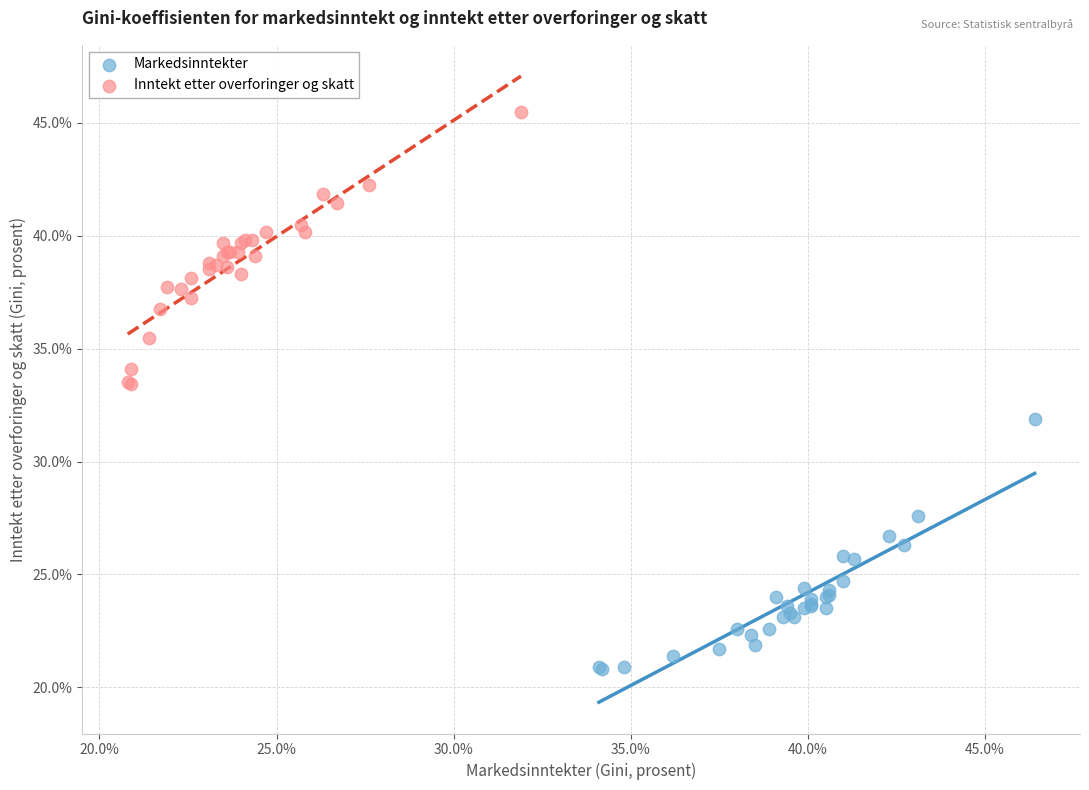

What are all the series names shown in the legend?

Markedsinntekter, Inntekt etter overforinger og skatt